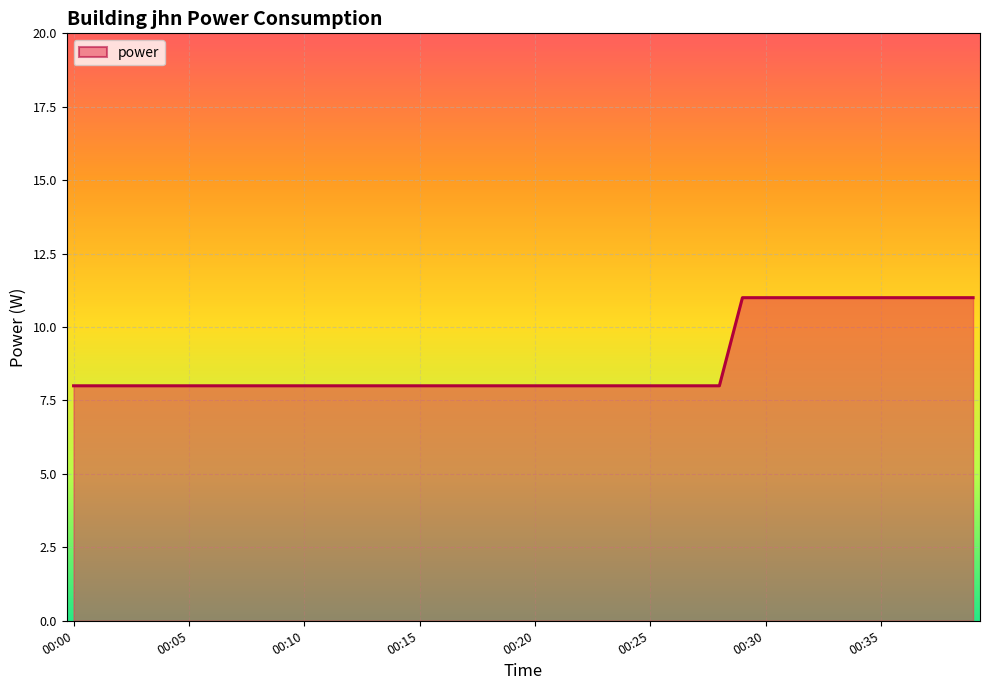

What is the smallest value displayed?

8